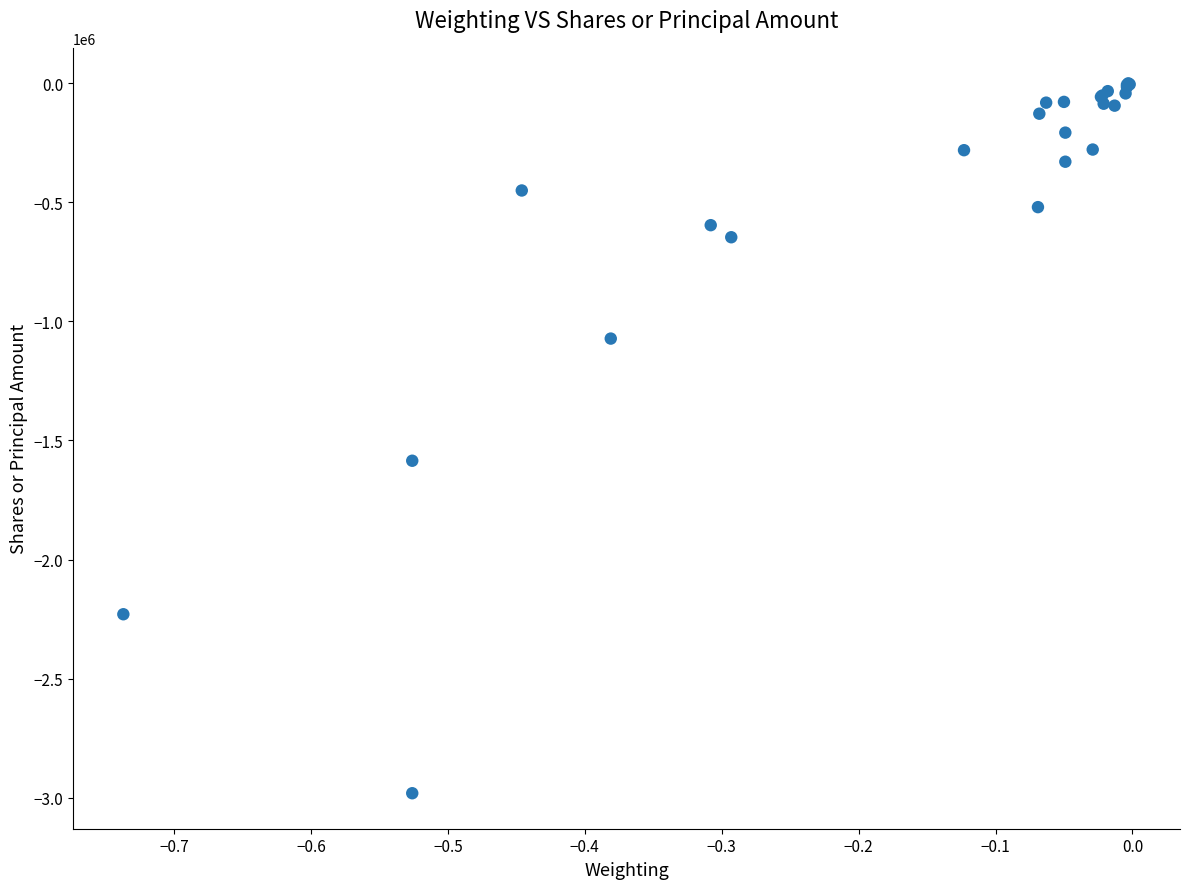

What Y value in the scatter plot is closest to -1491034?

-1585345